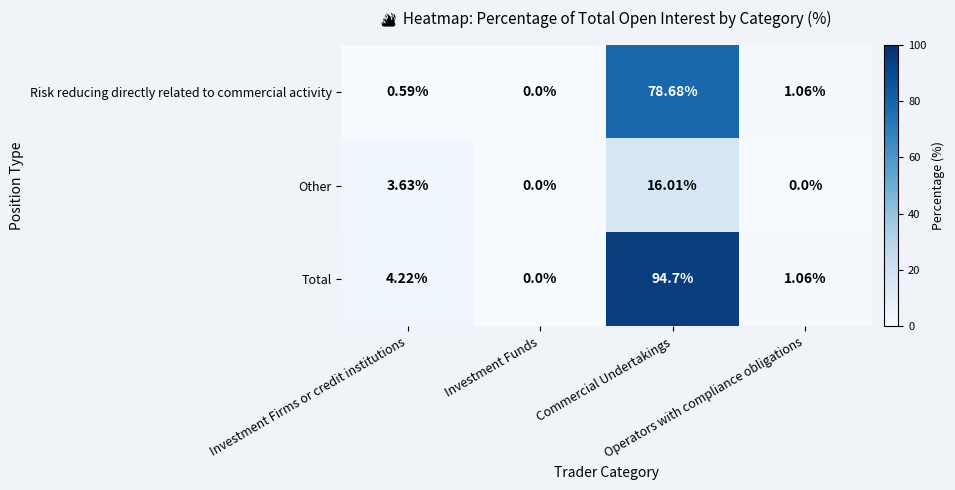

Which series has the widest spread of values?

Total